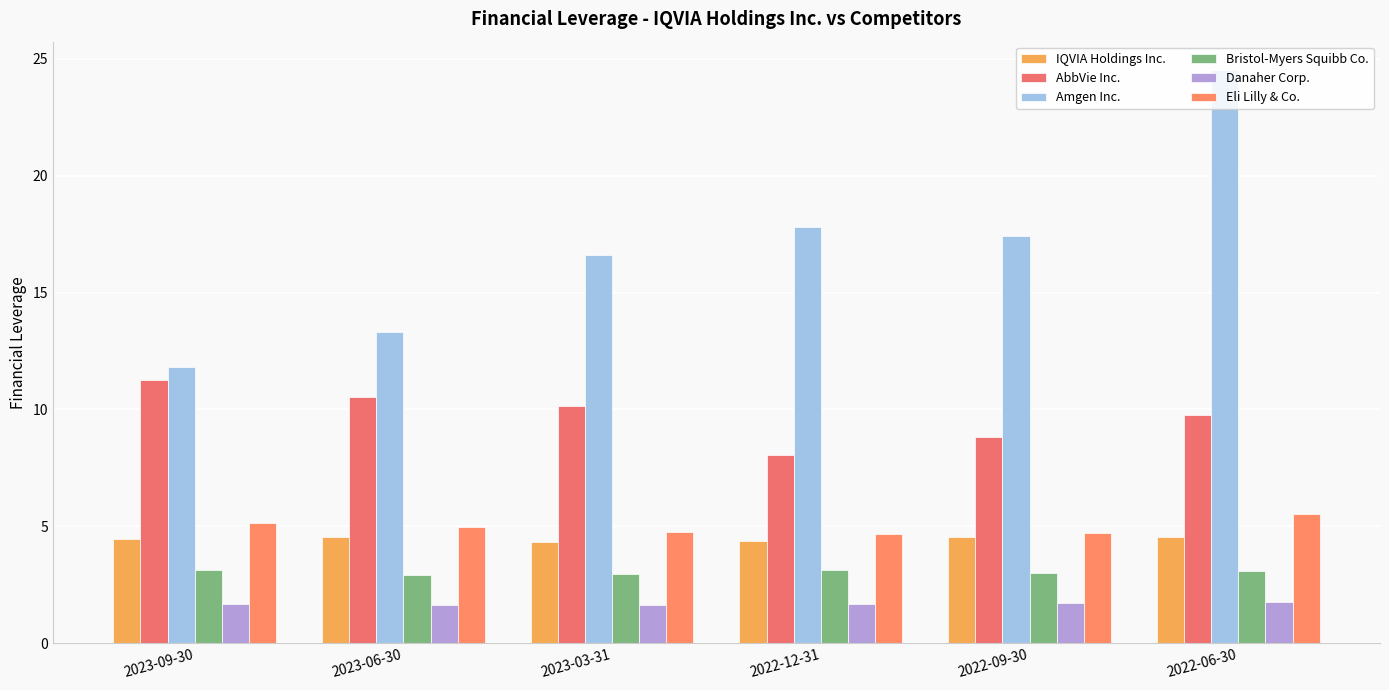

What is the label of the 4th bar from the right?

2023-03-31